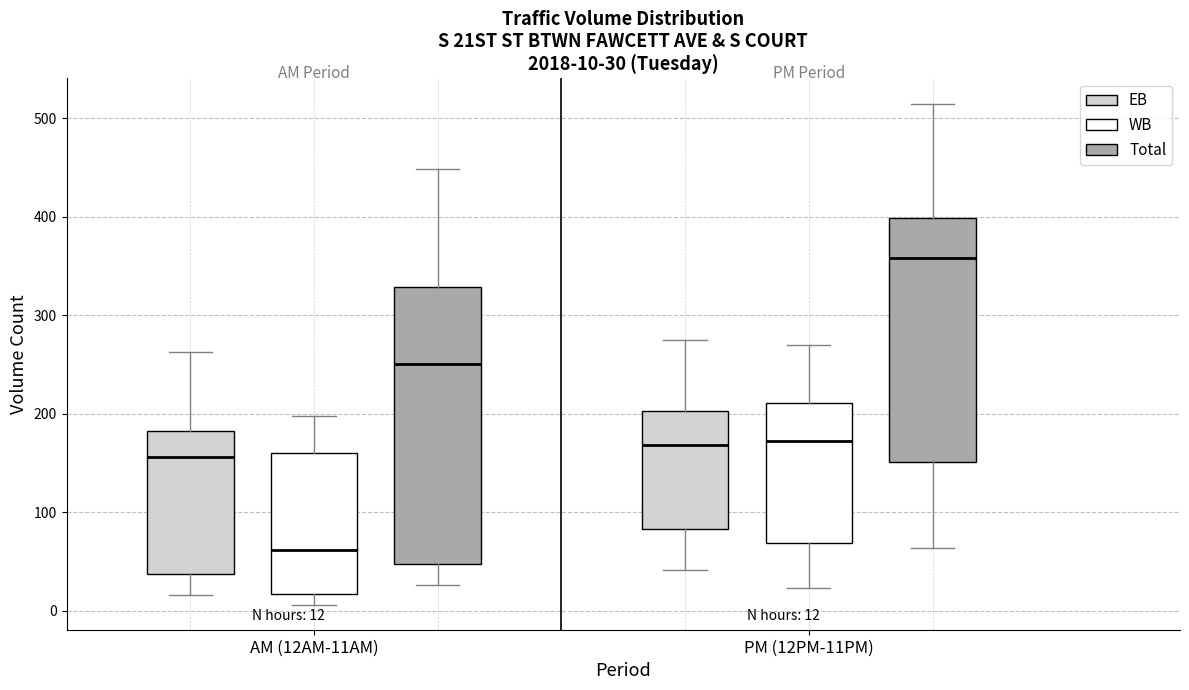

Which box's median line is the highest?

PM (12PM-11PM) (Total)